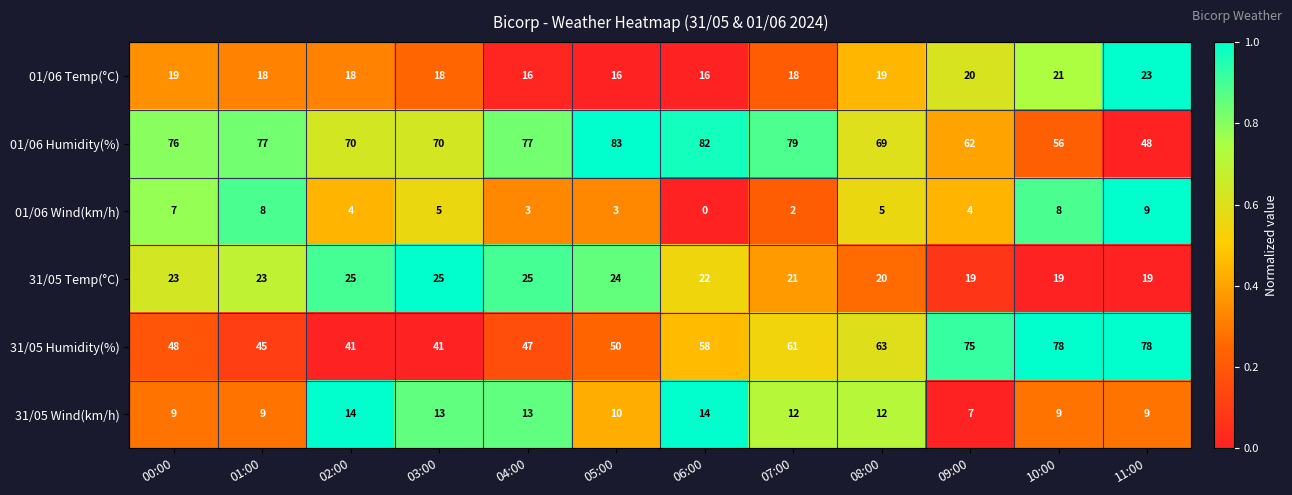

What is the difference between the second highest and second lowest values in the 01/06 Temp(°C) series?

5